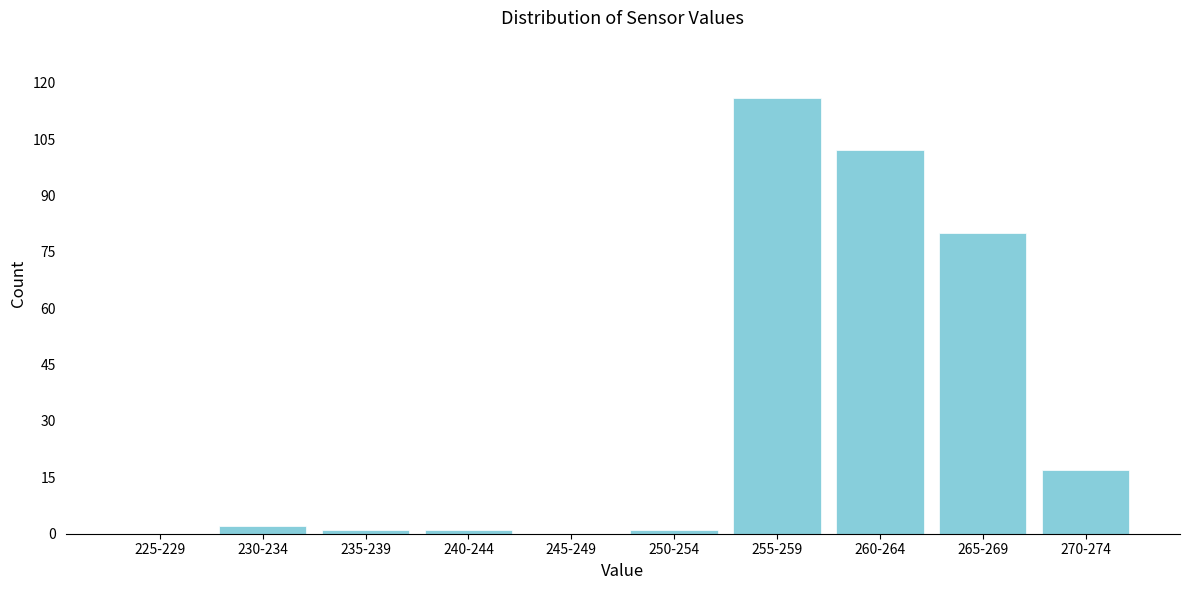

Reading left to right, transcribe all the data shown in this chart.

225-229=0	230-234=2	235-239=1	240-244=1	245-249=0	250-254=1	255-259=116	260-264=102	265-269=80	270-274=17